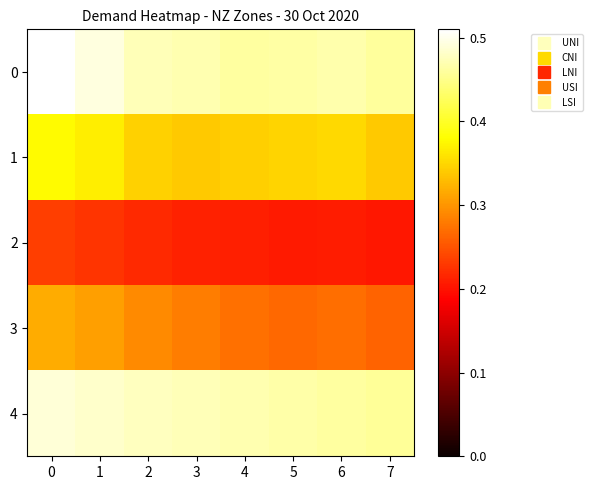

At how many categories does at least one series exceed 0?

8